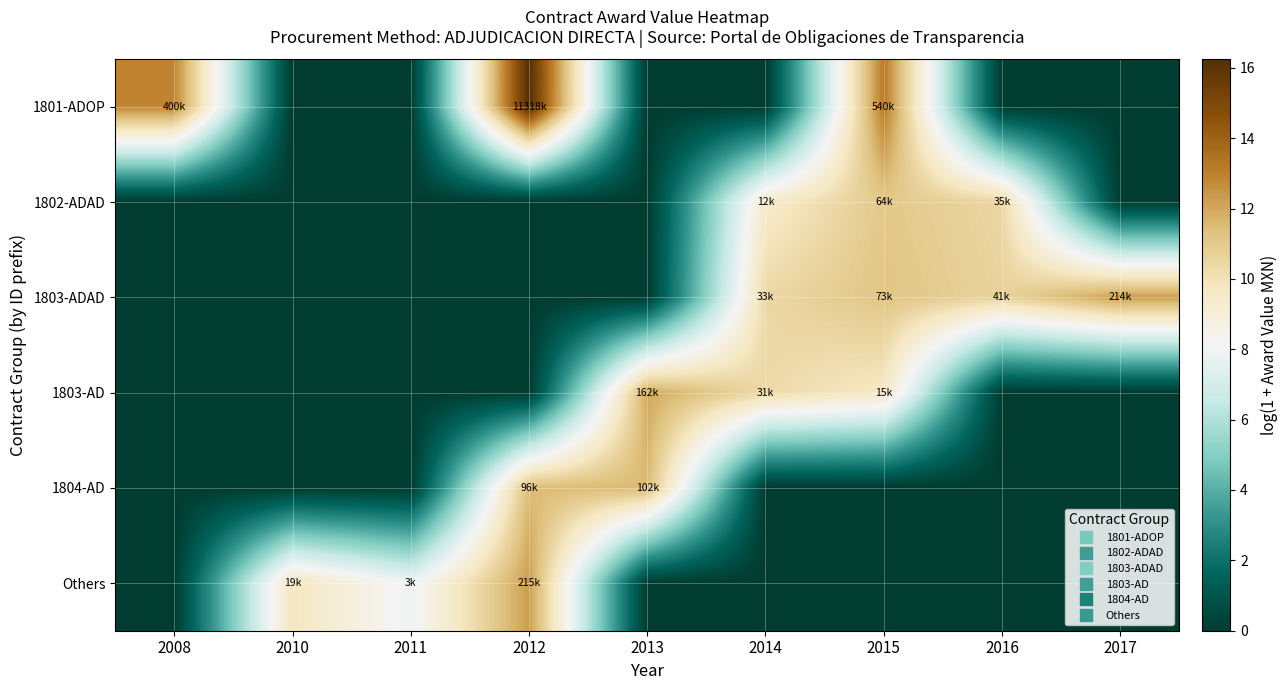

Reading right to left, list all the values displayed in this chart.

1801-ADOP: 2017=0.0	2016=0.0	2015=13.2	2014=0.0	2013=0.0	2012=16.2	2011=0.0	2010=0.0	2008=12.9
1802-ADAD: 2017=0.0	2016=10.5	2015=11.1	2014=9.4	2013=0.0	2012=0.0	2011=0.0	2010=0.0	2008=0.0
1803-ADAD: 2017=12.3	2016=10.6	2015=11.2	2014=10.4	2013=0.0	2012=0.0	2011=0.0	2010=0.0	2008=0.0
1803-AD: 2017=0.0	2016=0.0	2015=9.6	2014=10.4	2013=12.0	2012=0.0	2011=0.0	2010=0.0	2008=0.0
1804-AD: 2017=0.0	2016=0.0	2015=0.0	2014=0.0	2013=11.5	2012=11.5	2011=0.0	2010=0.0	2008=0.0
Others: 2017=0.0	2016=0.0	2015=0.0	2014=0.0	2013=0.0	2012=12.3	2011=7.9	2010=9.9	2008=0.0